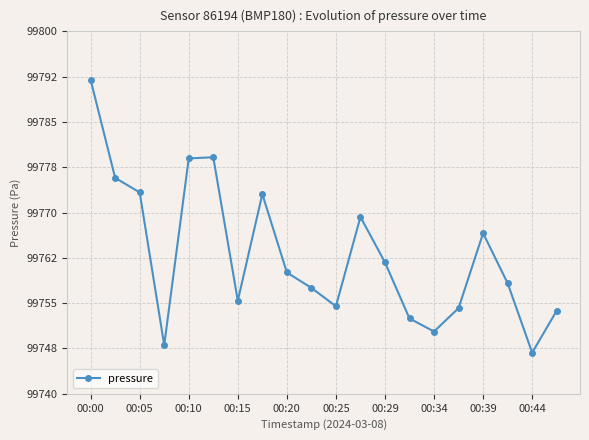

What is the maximum value shown in the chart?

99792.0